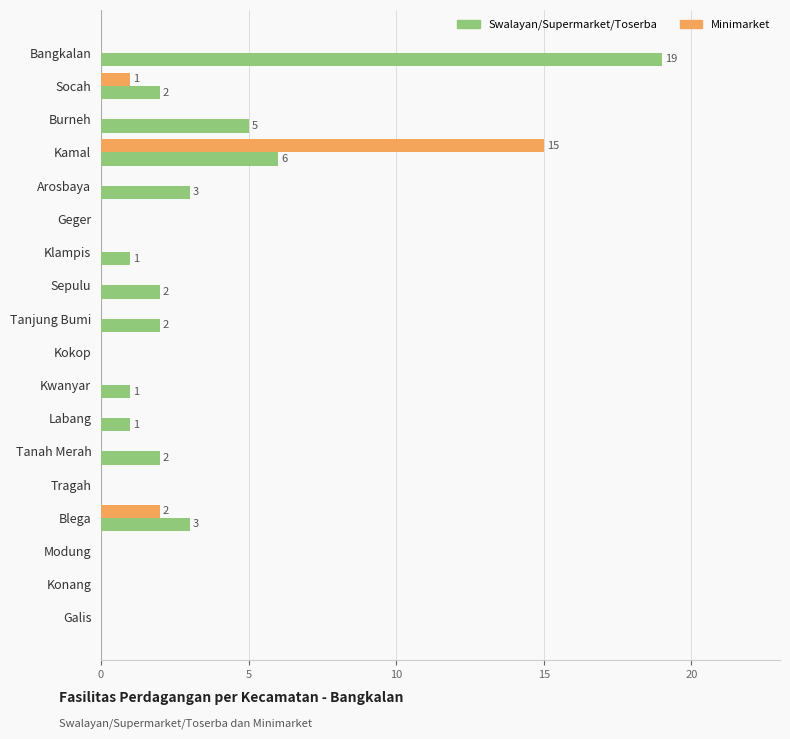

Which label corresponds to the largest value in the chart?

Bangkalan